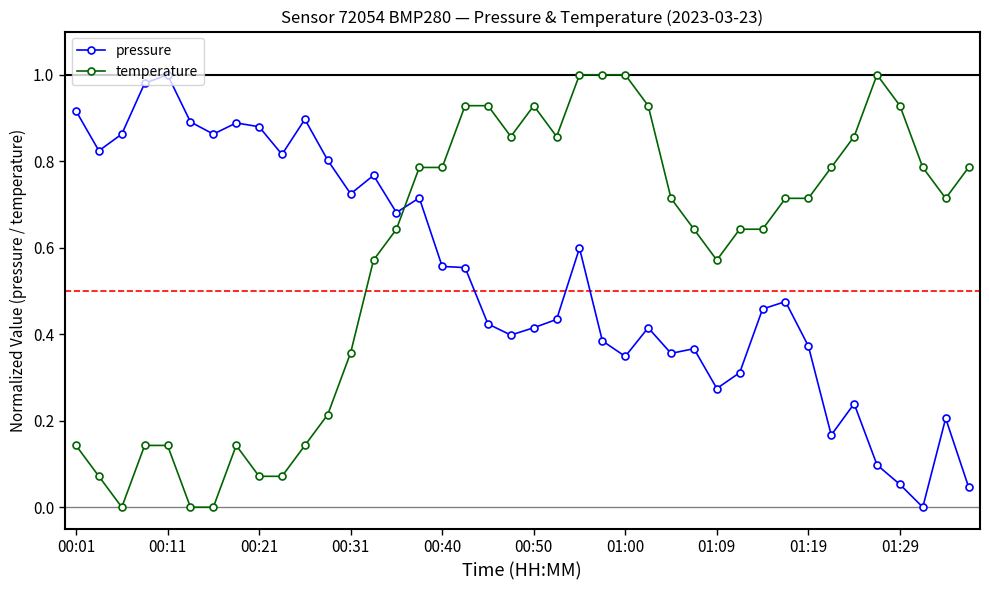

True or false: pressure and temperature cross at least once.

True